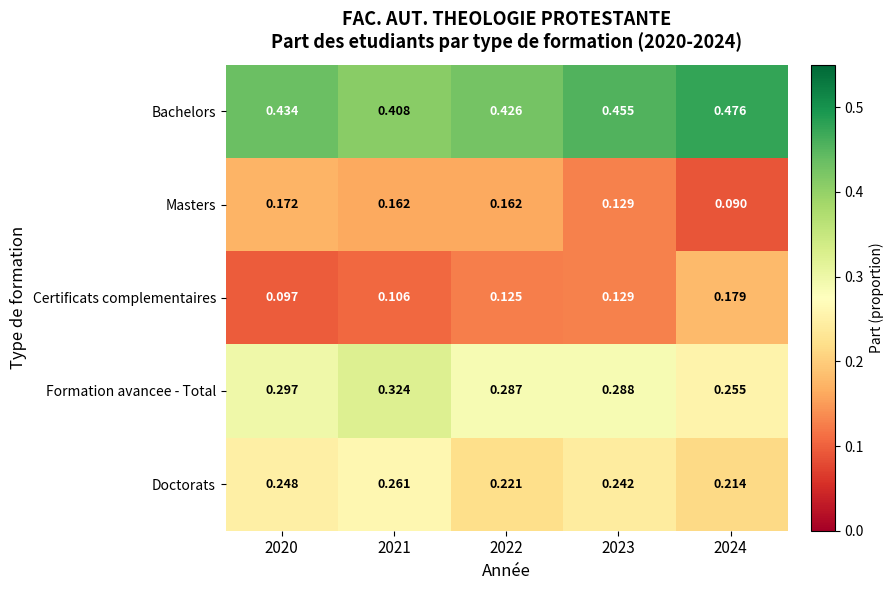

At 2024, list the series in order from largest to smallest.

Bachelors, Formation avancee - Total, Doctorats, Certificats complementaires, Masters